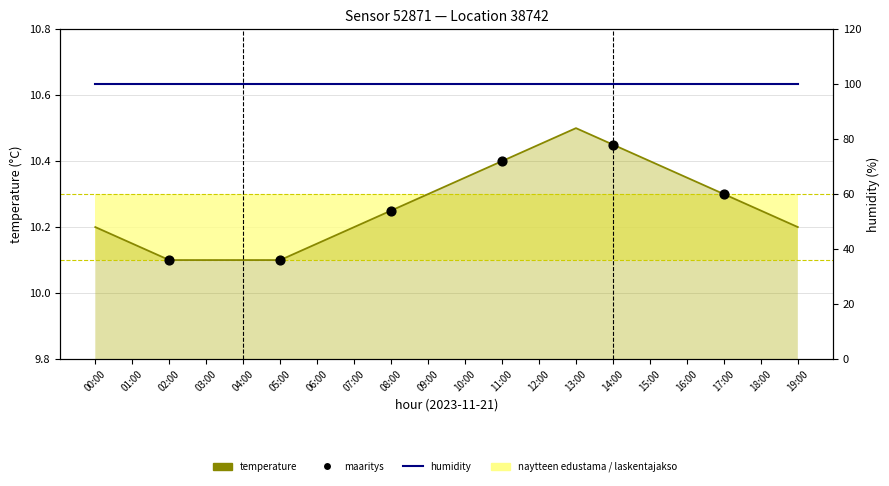

Which has a higher value, 08:00 or 17:00?

17:00